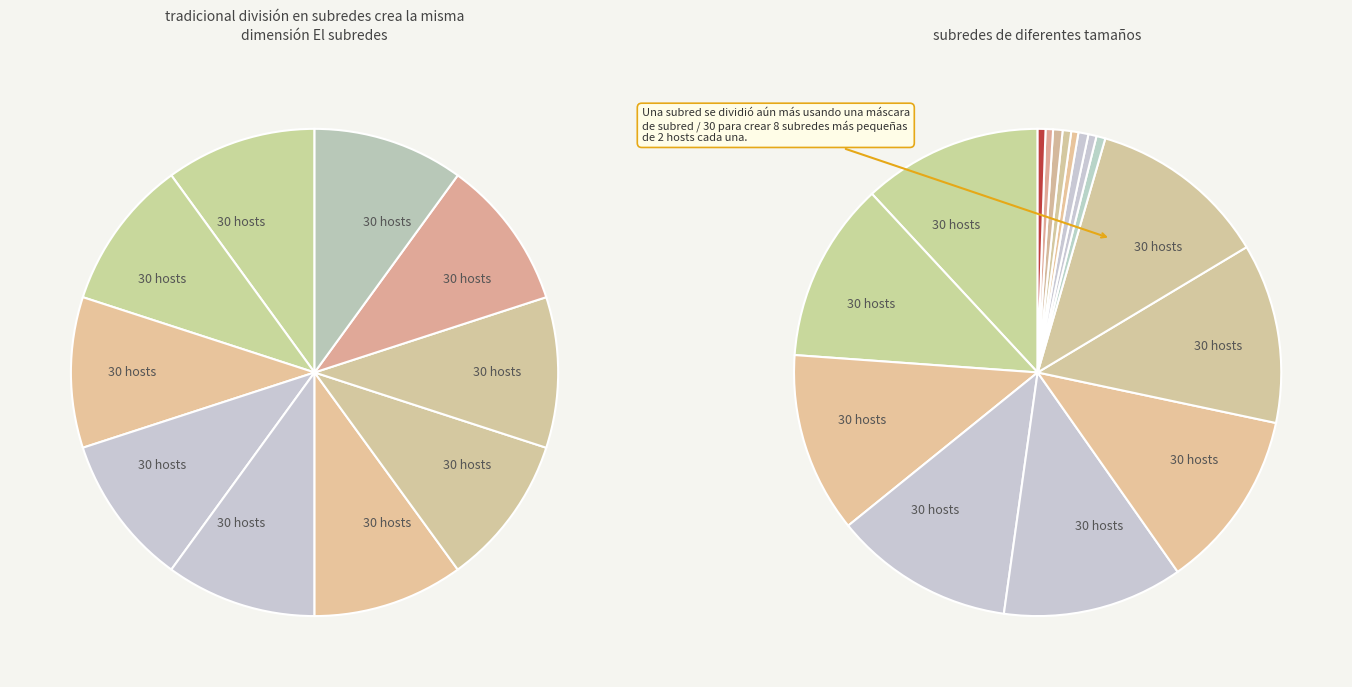

True or false: 30 accounts for 20% of the total.

False